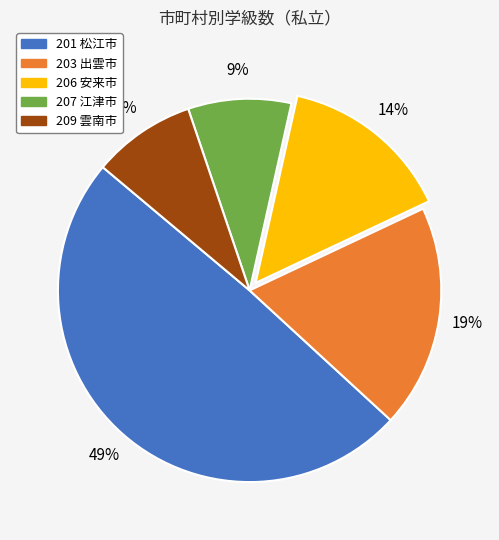

Do 201 松江市 and 203 出雲市 together represent more than half of the pie?

Yes